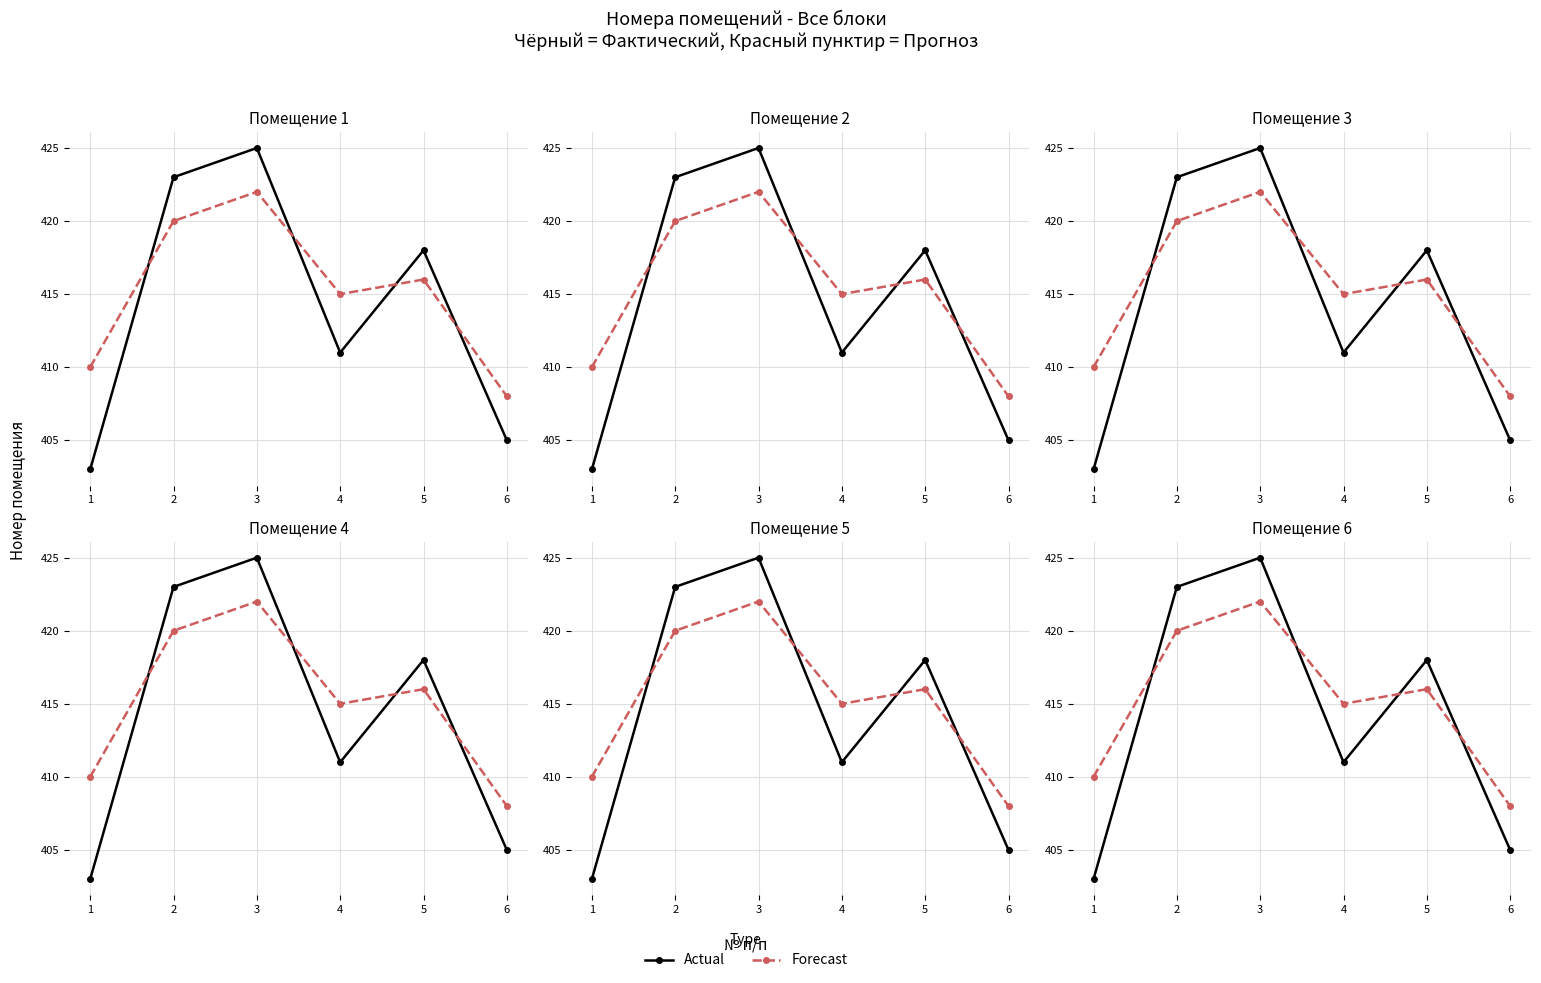

What is the maximum value shown in the chart?

425